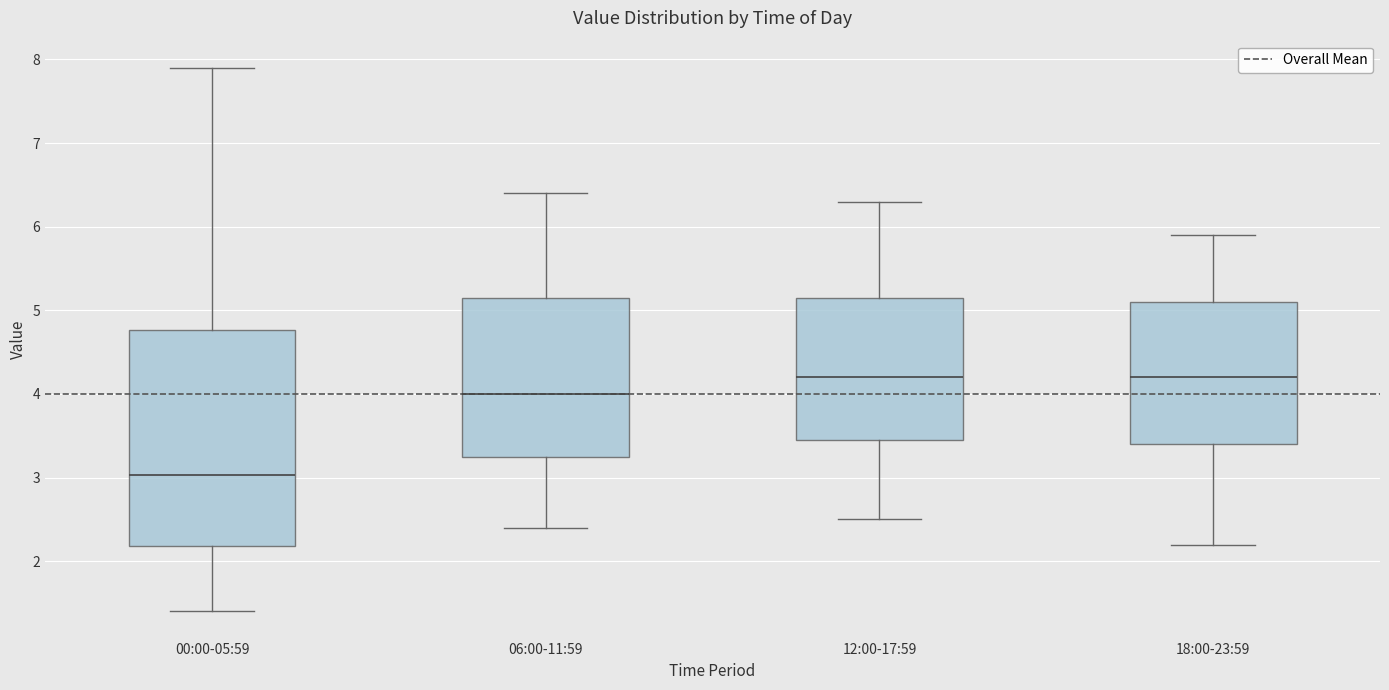

Where does the upper whisker of the box for 12:00-17:59 end on the y-axis? The values are not printed on the chart, so give them approximately, as read against the axis.

6.3